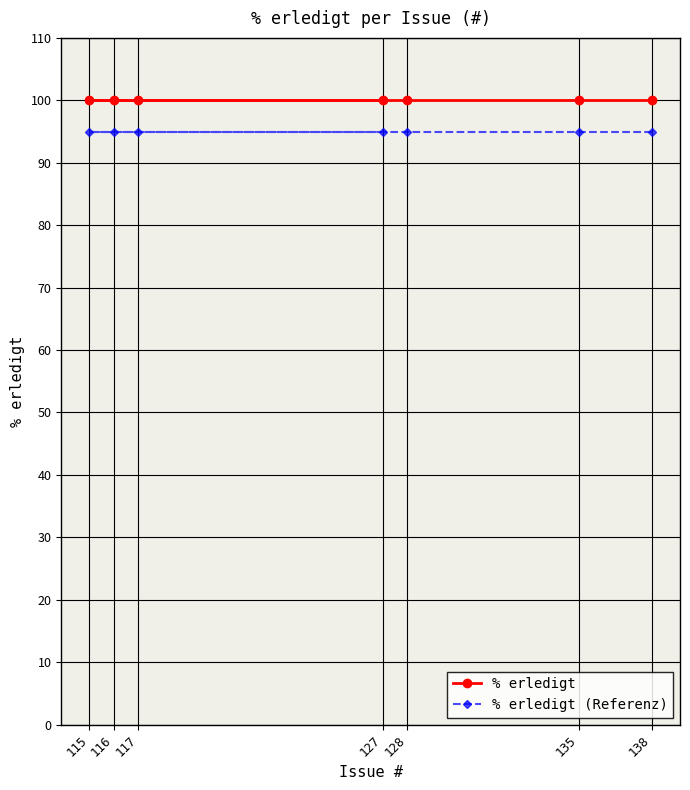

Which has a higher value, 127 or 117?

127